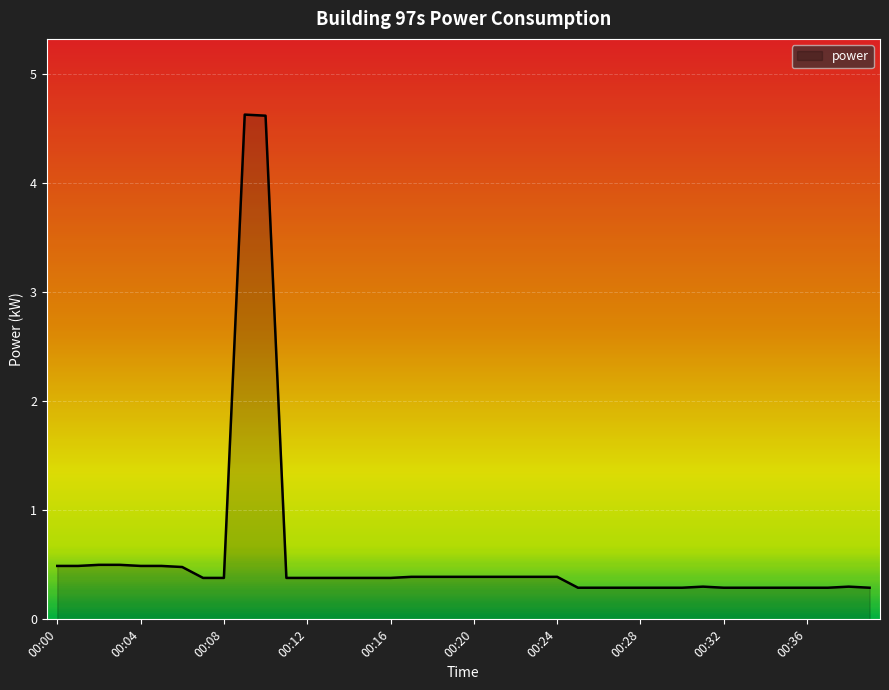

What is the smallest value displayed?

0.3